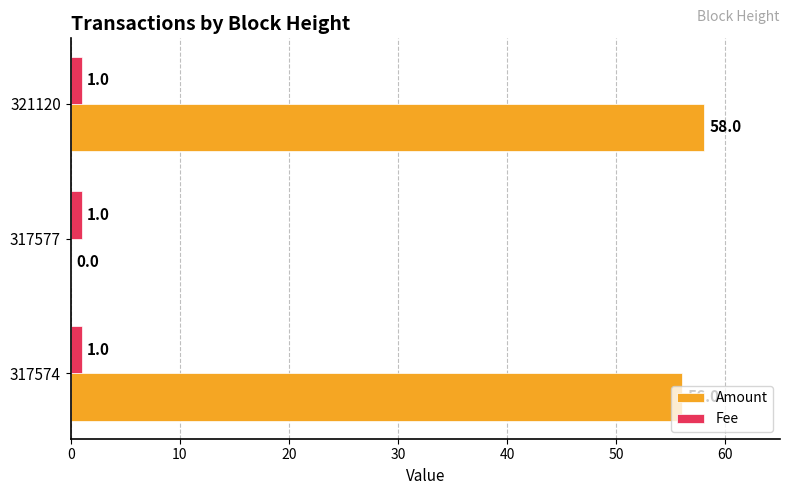

Where is Amount nearest to the value 29?

317574